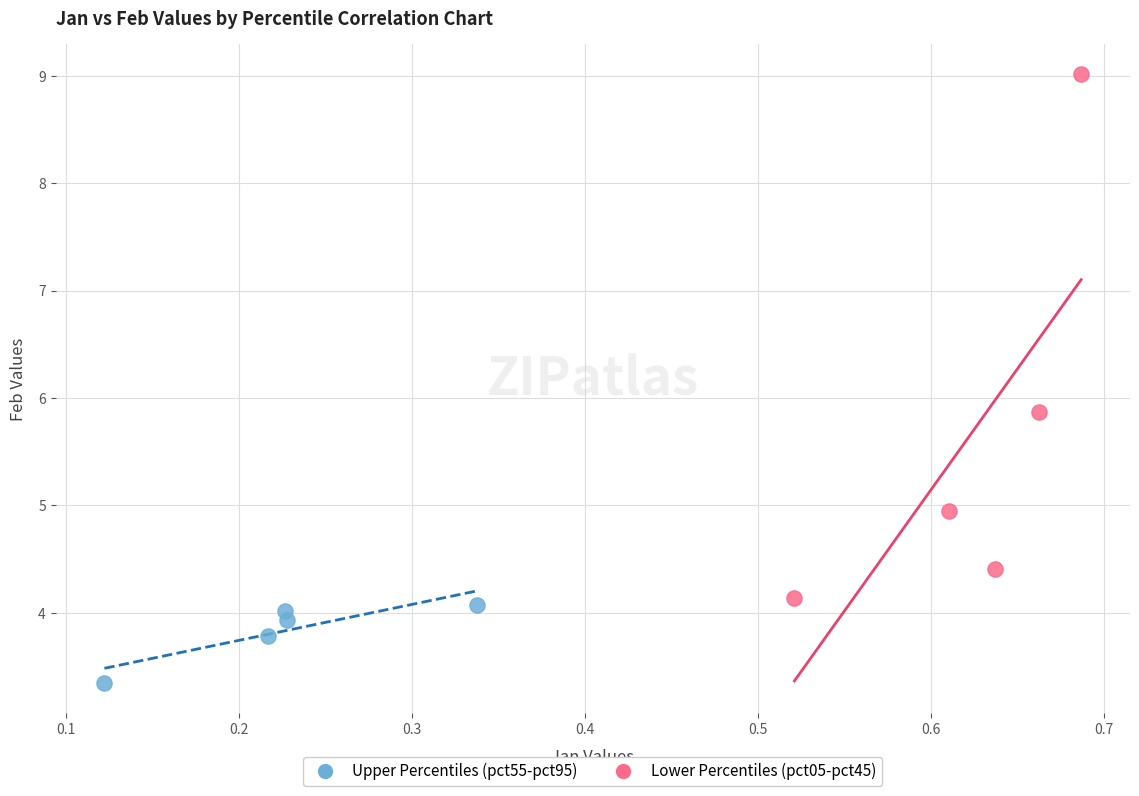

What are all the series names shown in the legend?

Upper Percentiles (pct55-pct95), Lower Percentiles (pct05-pct45)